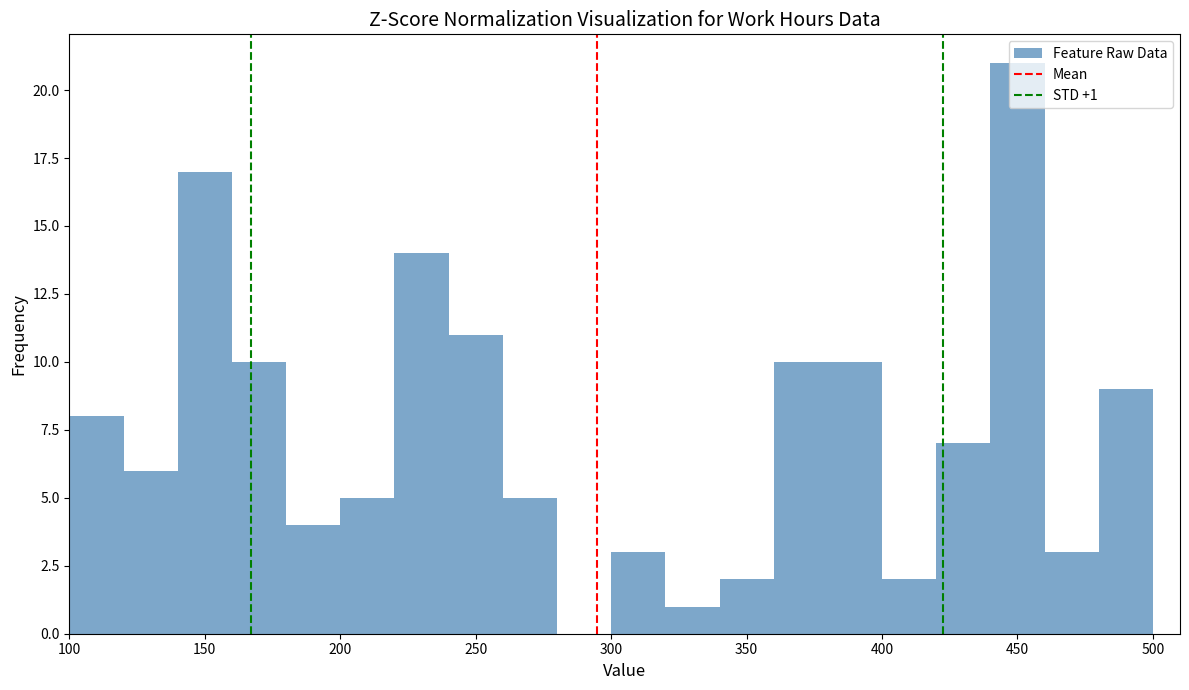

Which range on the x-axis has the tallest bar?

440 to 460